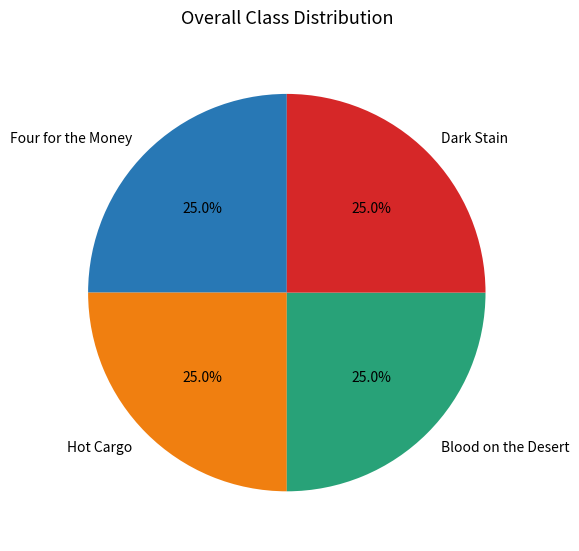

How many segments does this pie chart have?

4